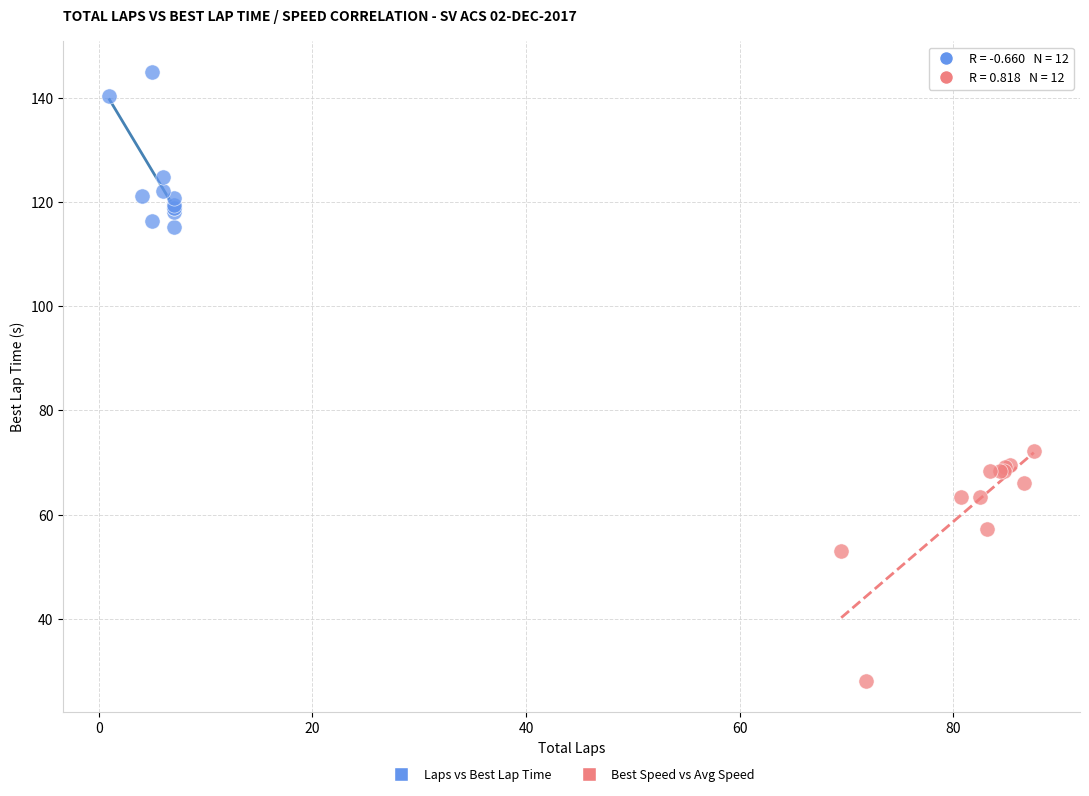

Which series reaches the maximum Y coordinate?

Laps vs Best Lap Time